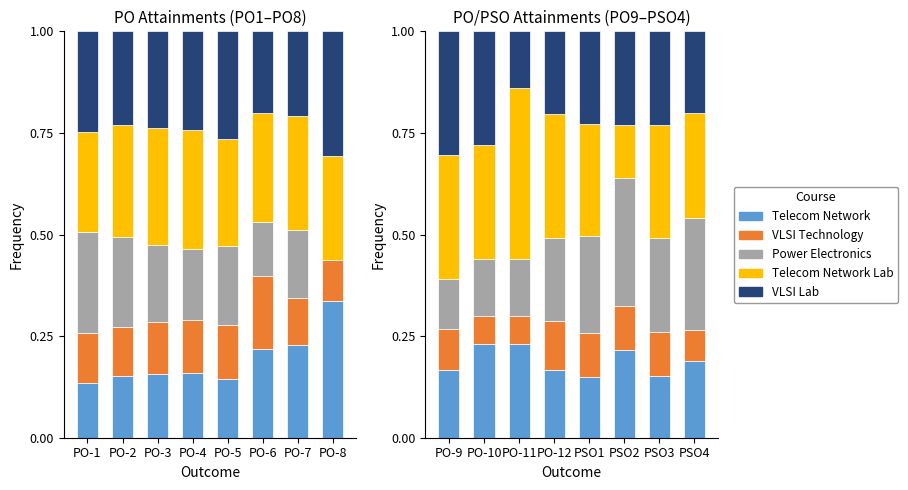

Between PO-9 and PO-10, which is larger?

PO-10